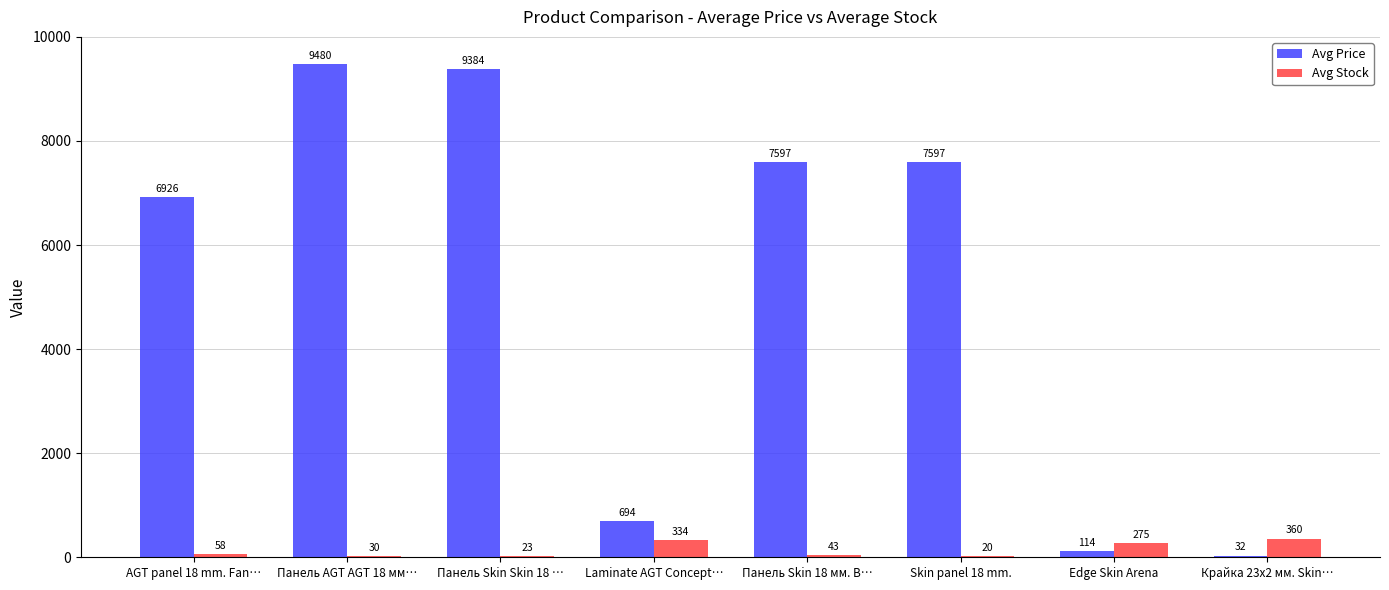

What is the total value across all series at Skin panel 18 mm.?

7617.0